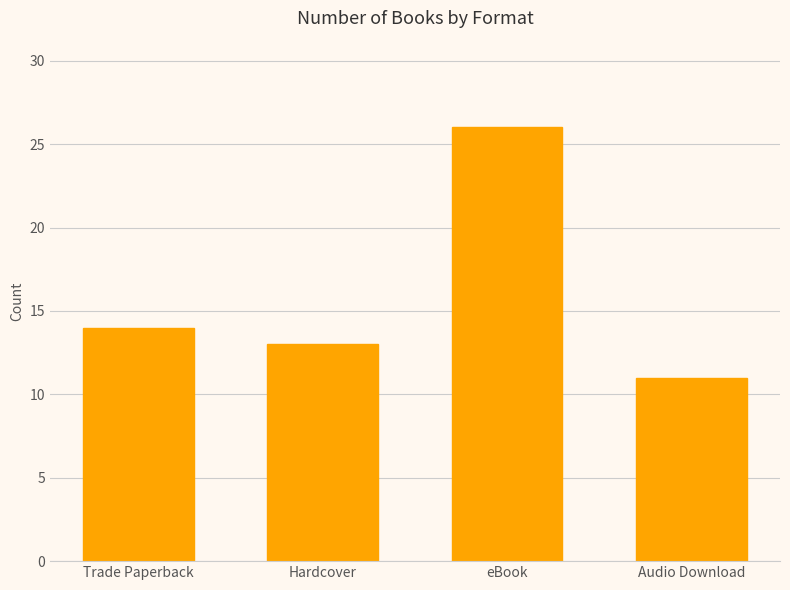

Which label corresponds to the smallest value in the chart?

Audio Download